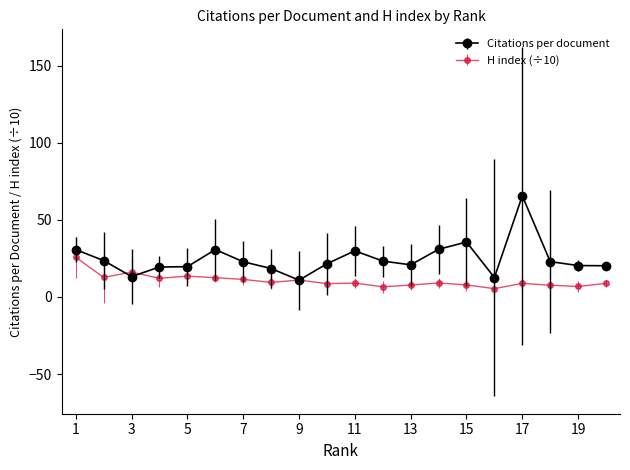

What is the smallest value displayed?

5.4